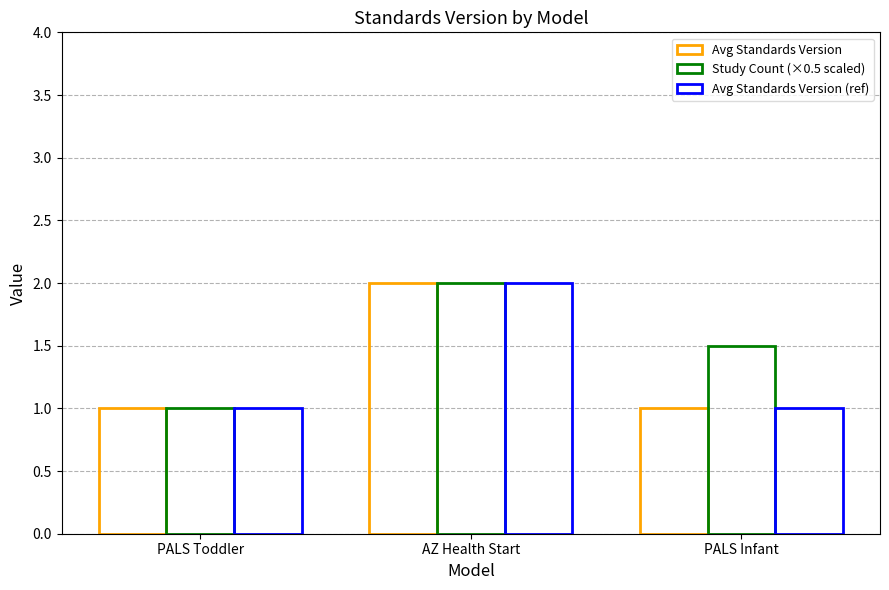

Rank the series by their maximum value, from lowest to highest.

Avg Standards Version, Study Count (×0.5 scaled), Avg Standards Version (ref)